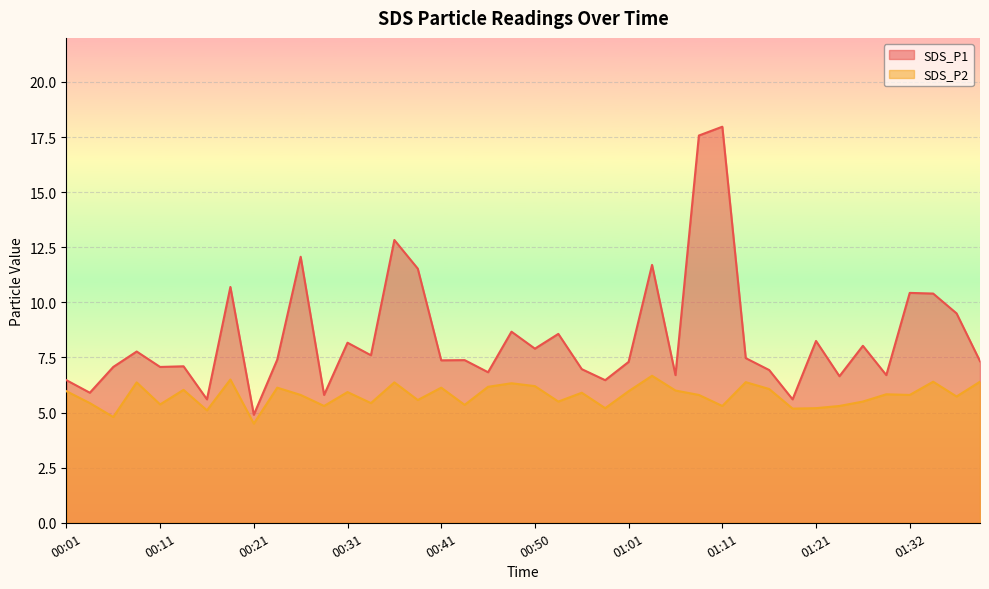

How many lines are shown in the chart?

2